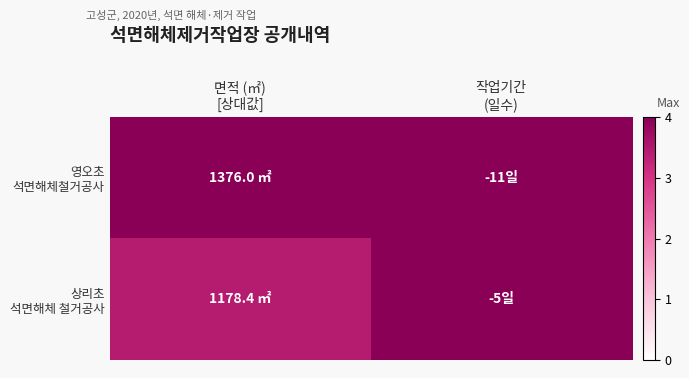

Count the number of categories in the chart.

2